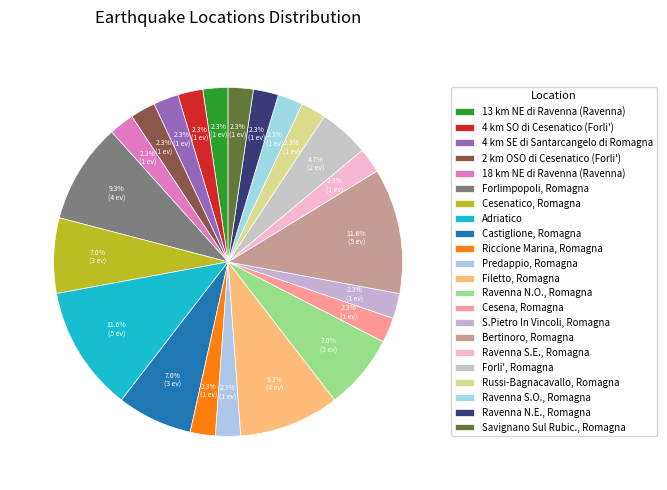

How many segments does this pie chart have?

22